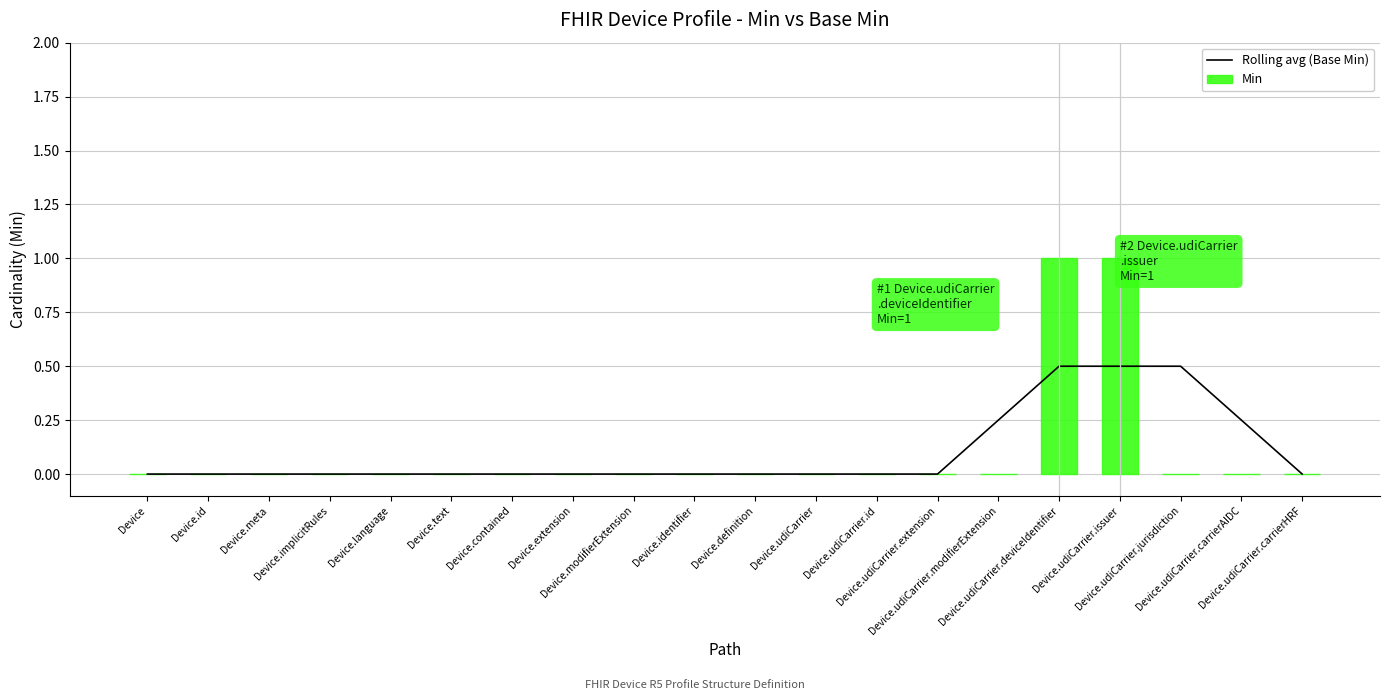

What is the difference between the second highest and second lowest values in the Rolling avg (Base Min) series?

0.5